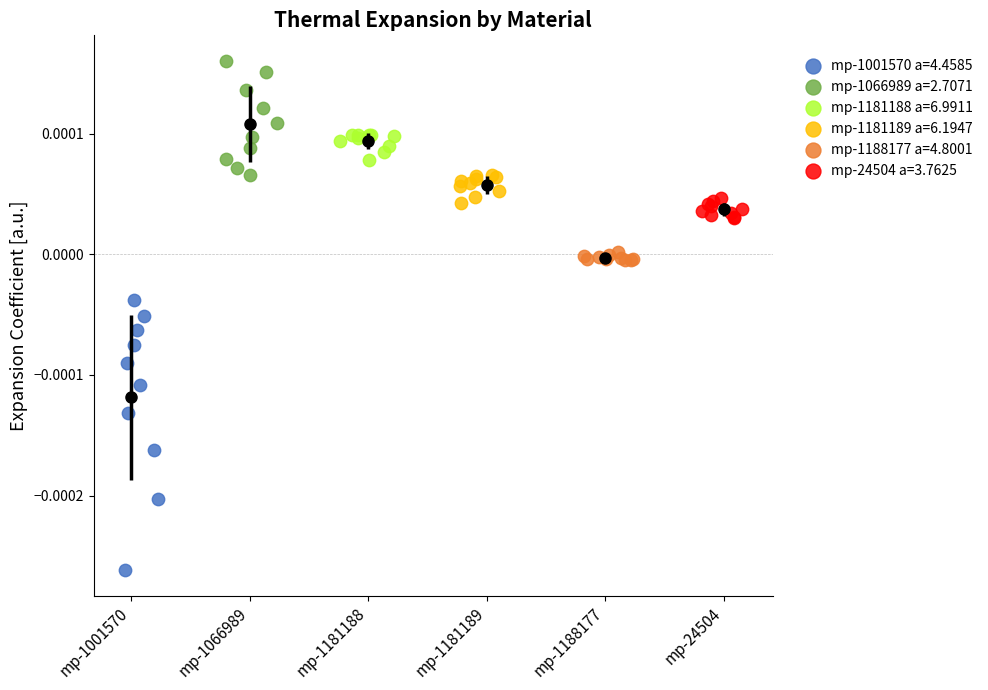

Which series contains the lowest Y value?

mp-1001570 a=4.4585